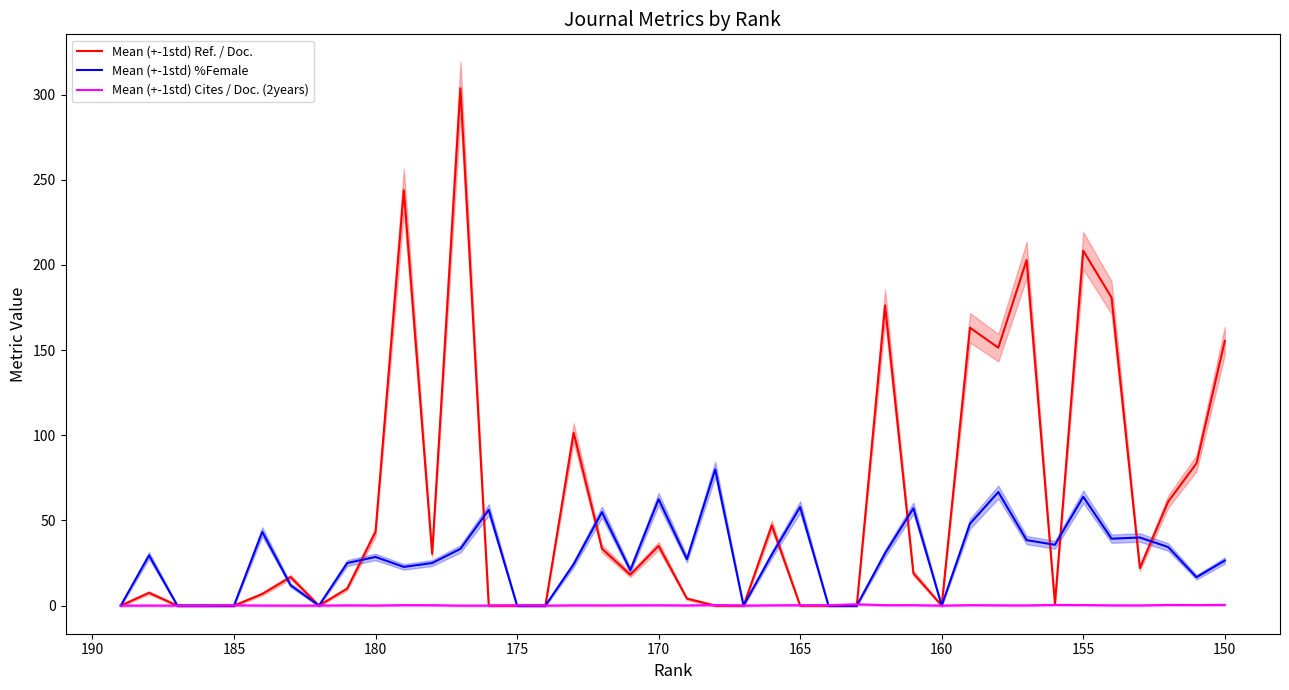

The value of Mean (+-1std) Cites / Doc. (2years) at 165 is 0.4. True or false?

False